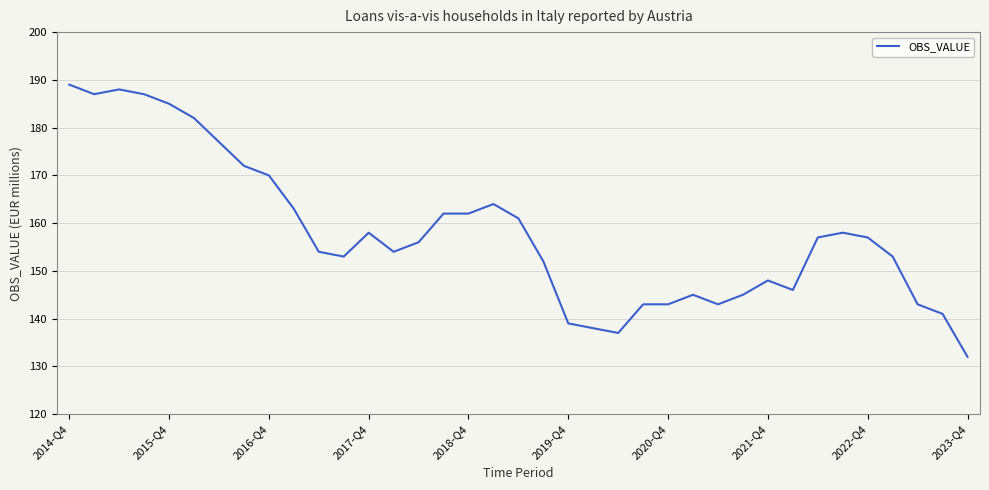

What is the difference between the maximum and minimum values?

57